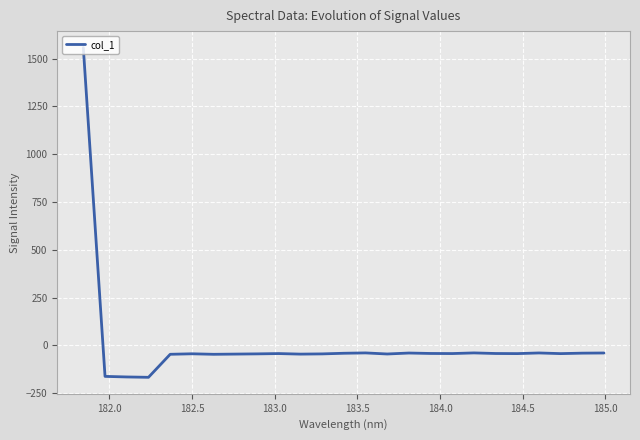

What is the difference between the maximum and minimum values?

1724.7